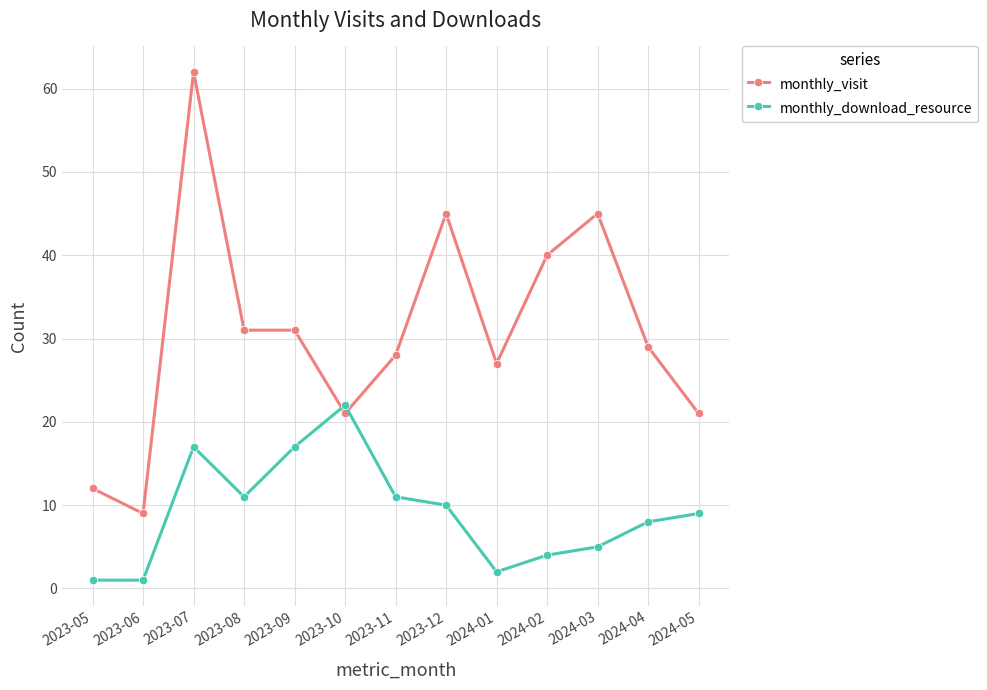

Count the number of data series in this chart.

2